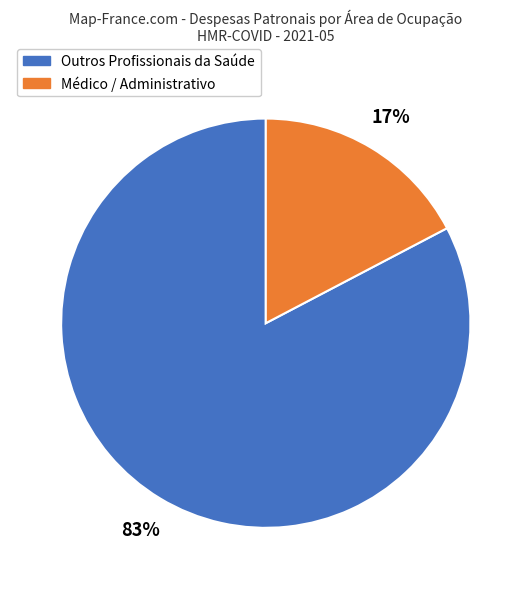

Is there a majority slice in this chart?

Yes